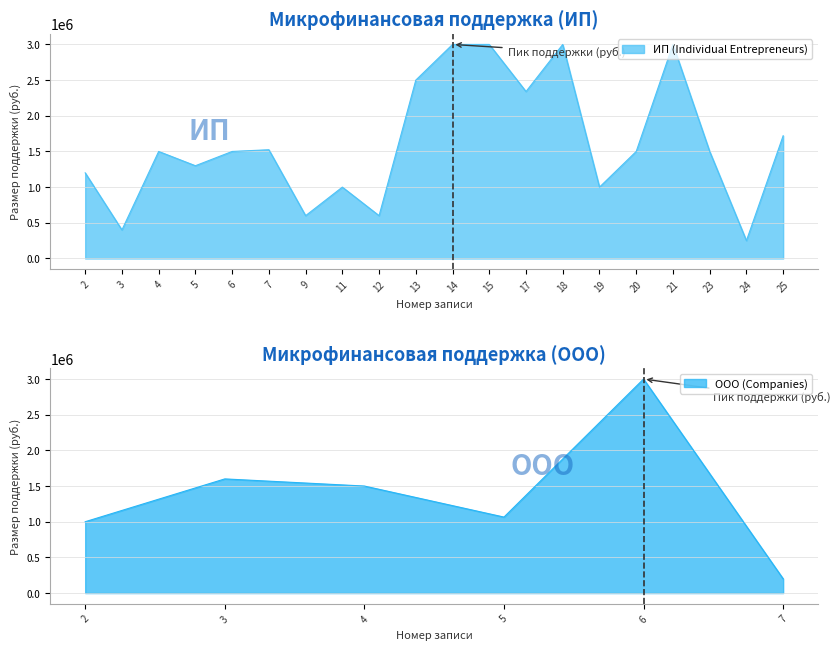

True or false: the data shows 1720000 at 25.

True